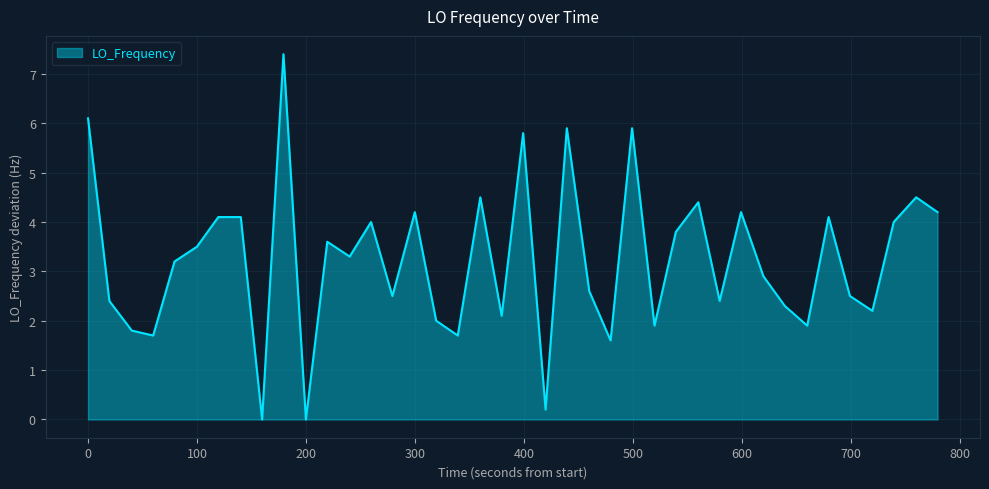

What is the maximum value shown in the chart?

7.4